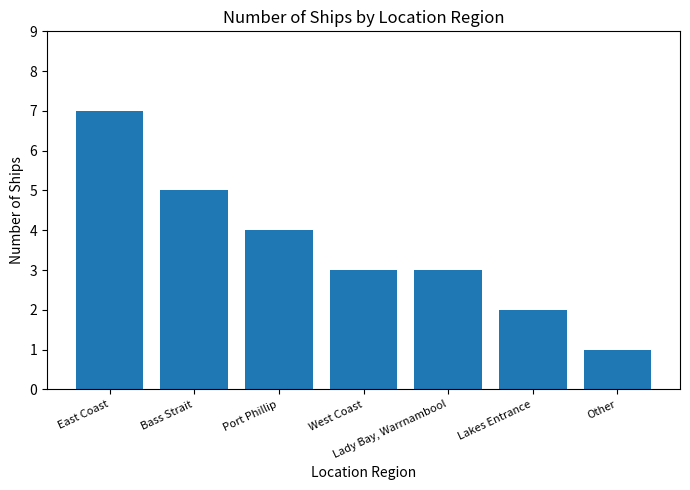

Is it true that the value at East Coast is 9?

False